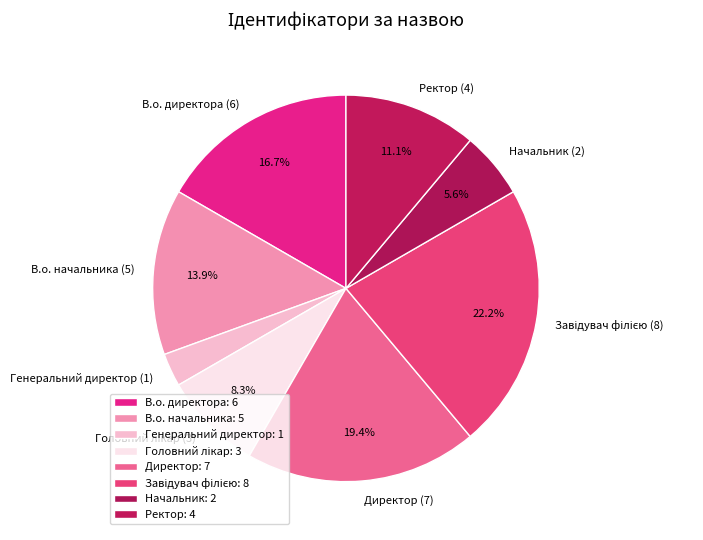

Approximately how many times larger is the value at Ректор compared to Генеральний директор?

4.0